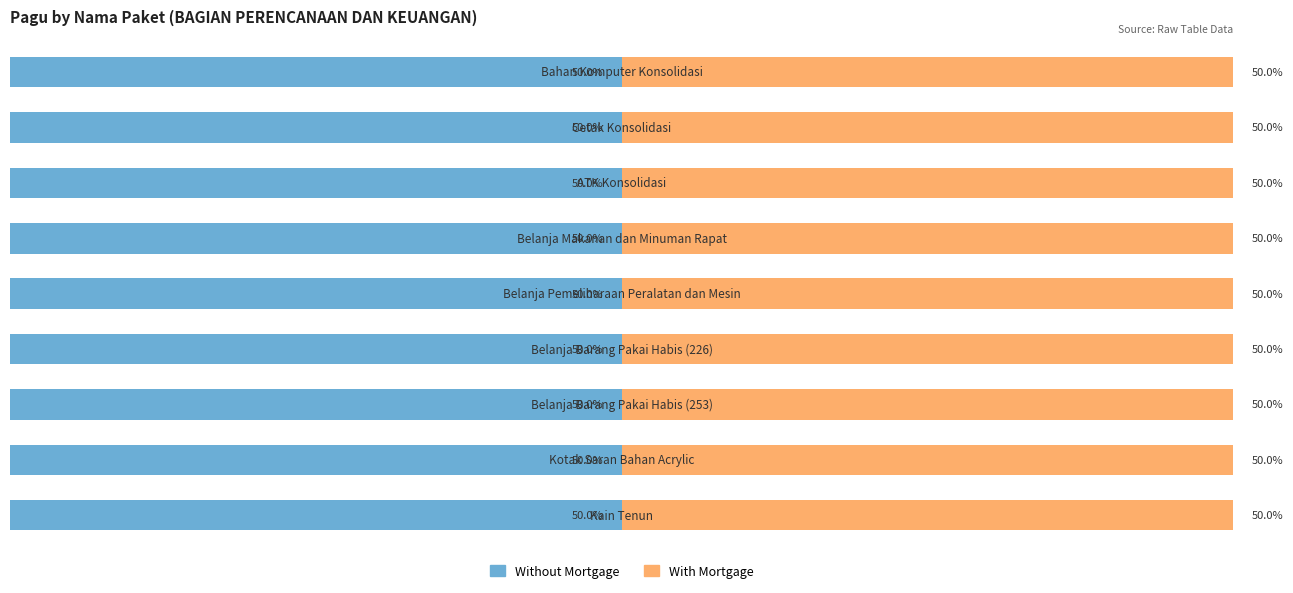

What value does the Without Mortgage series have at Kotak Saran Bahan Acrylic?

500000